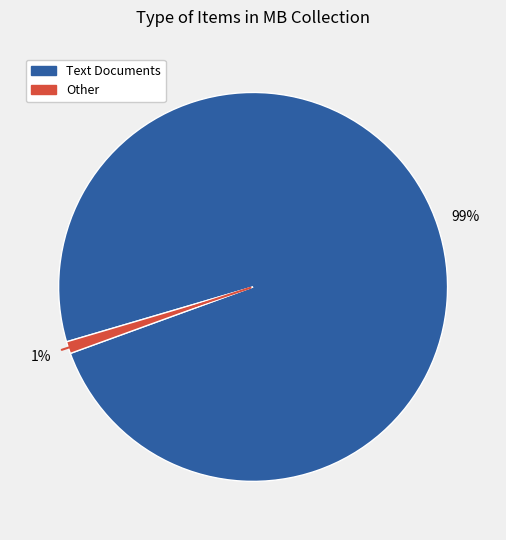

Is there any slice that represents more than half of the pie?

Yes